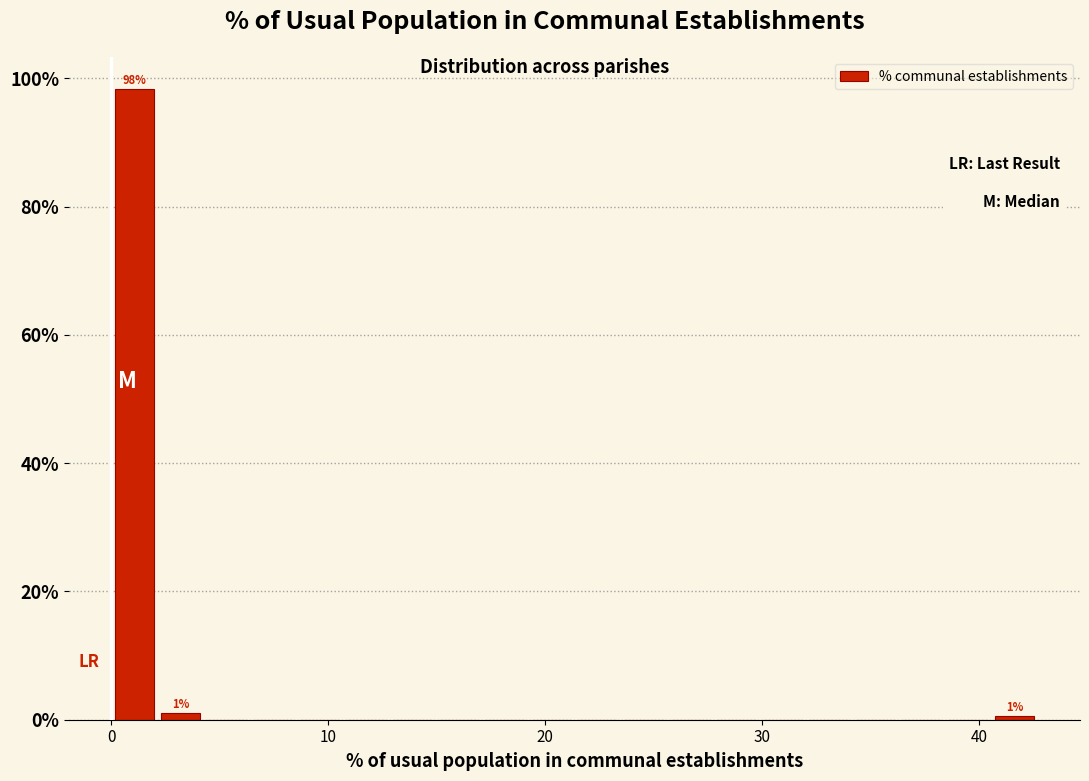

Around what value on the x-axis is the tallest bar? Give the approximate position of its centre, as read against the axis.

1